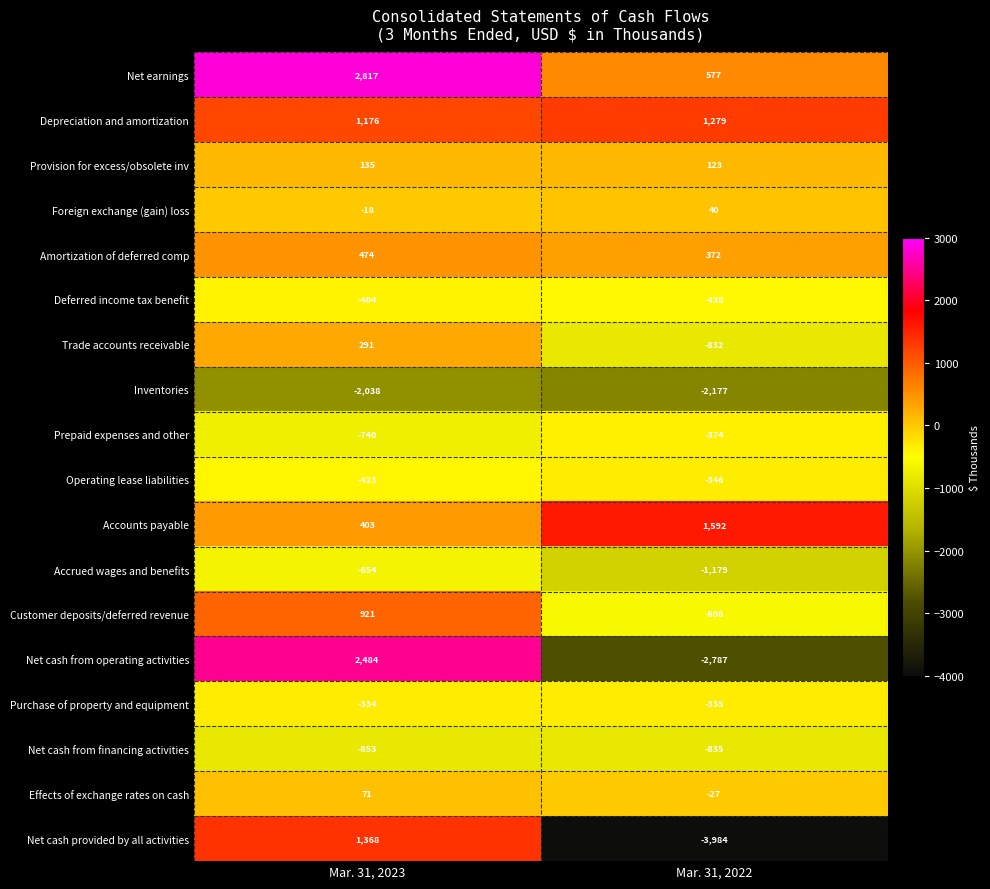

Which category has the highest value across all series?

Mar. 31, 2023